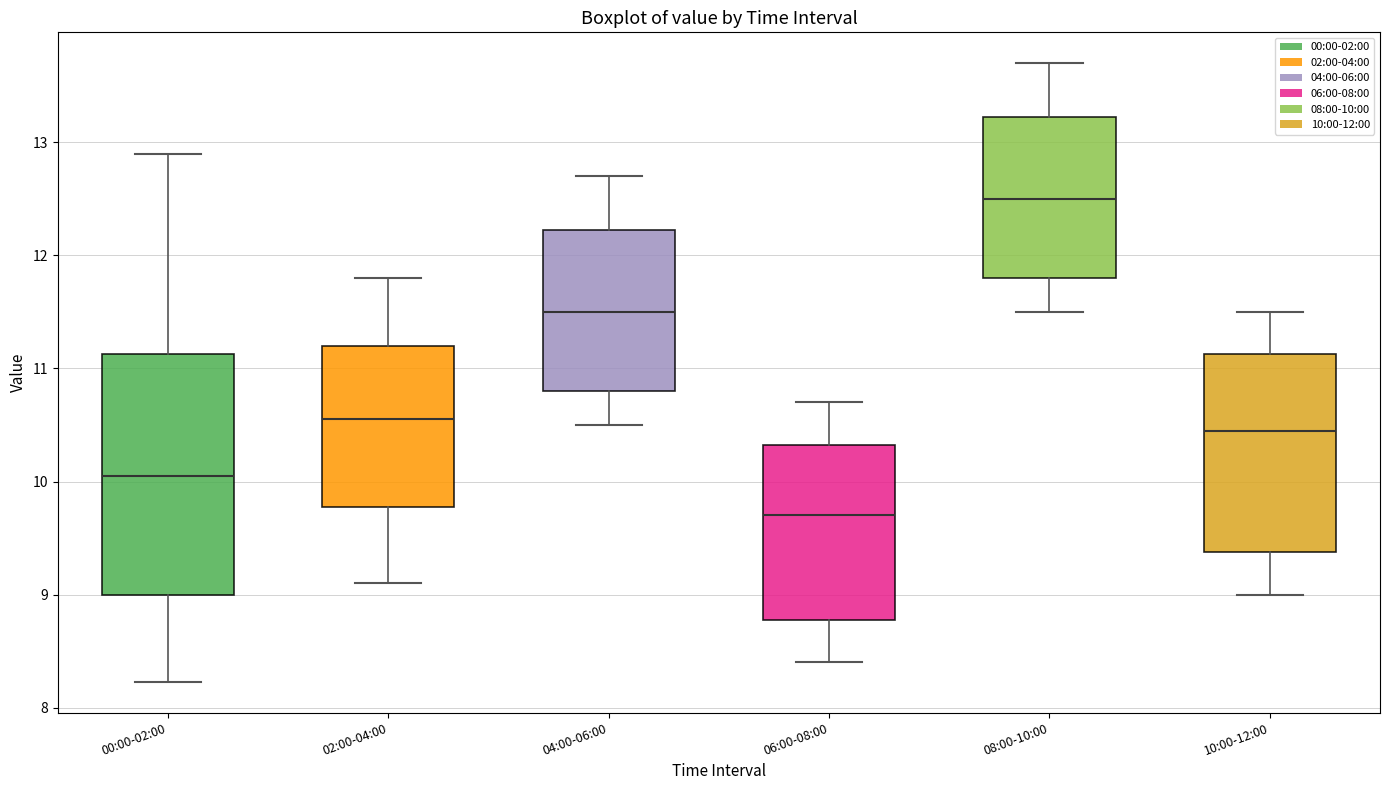

Which box is the tallest, from its lower edge to its upper edge?

00:00-02:00